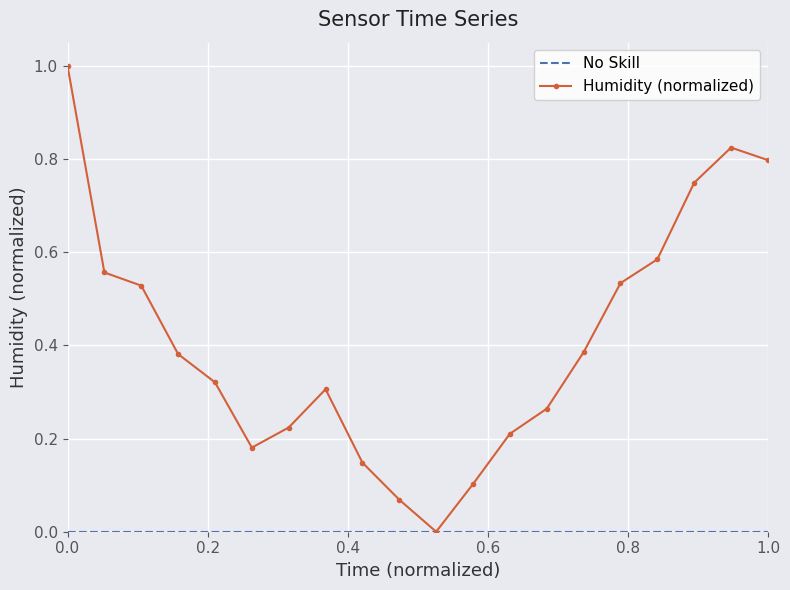

What is the sum of all values?

8.2